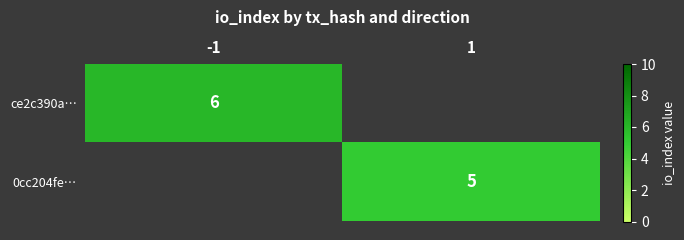

Is the value of 0cc204fe… at 1 greater than the value of ce2c390a… at 1?

No